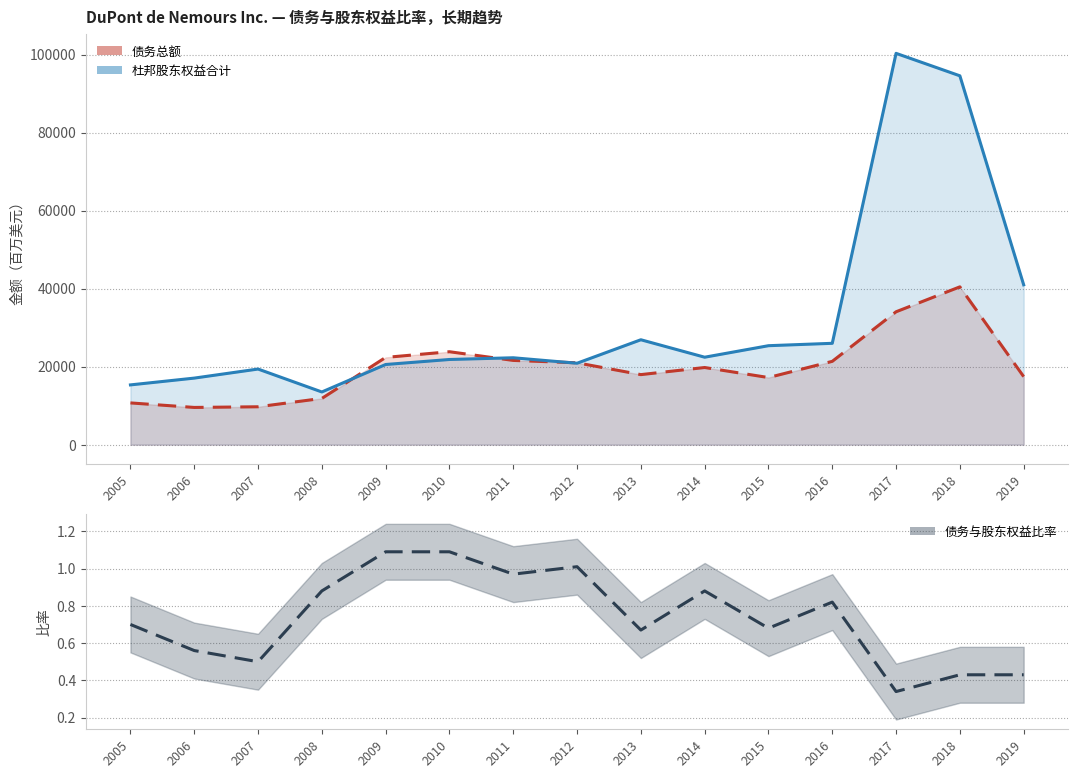

The value at 2005 is 0.7. True or false?

True